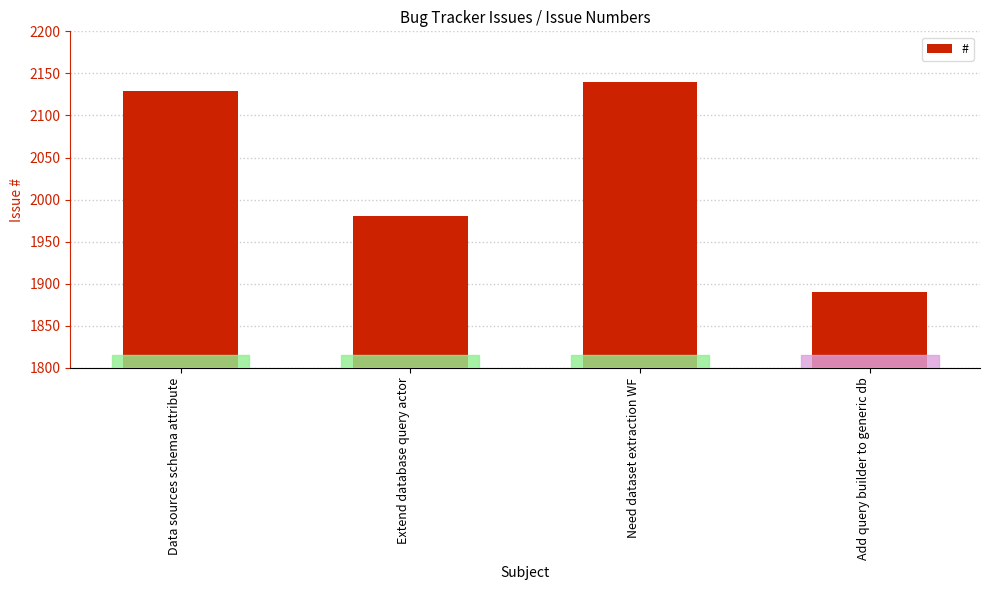

Which has a higher value, Need dataset extraction WF or Data sources schema attribute?

Need dataset extraction WF